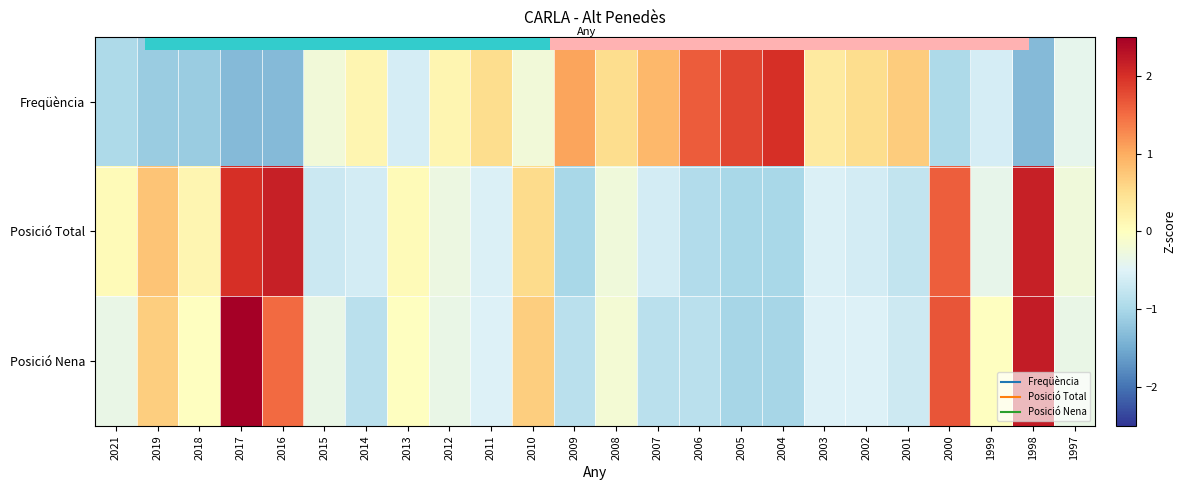

Rank the series by their average value, from highest to lowest.

Posició Total, Posició Nena, Freqüència